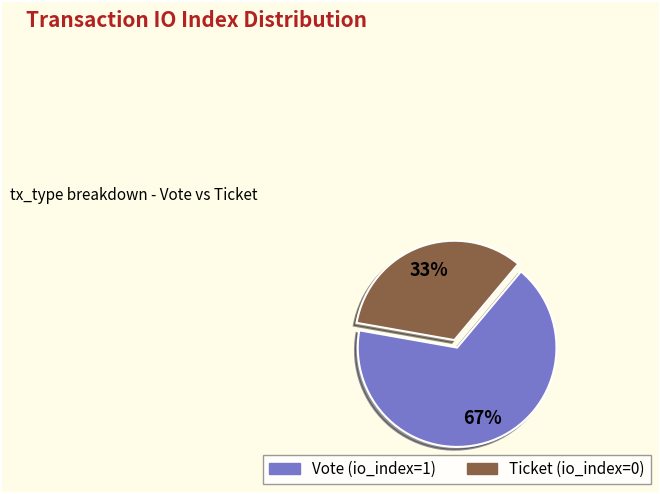

Rank the categories by value from lowest to highest.

Ticket (io_index=0), Vote (io_index=1)